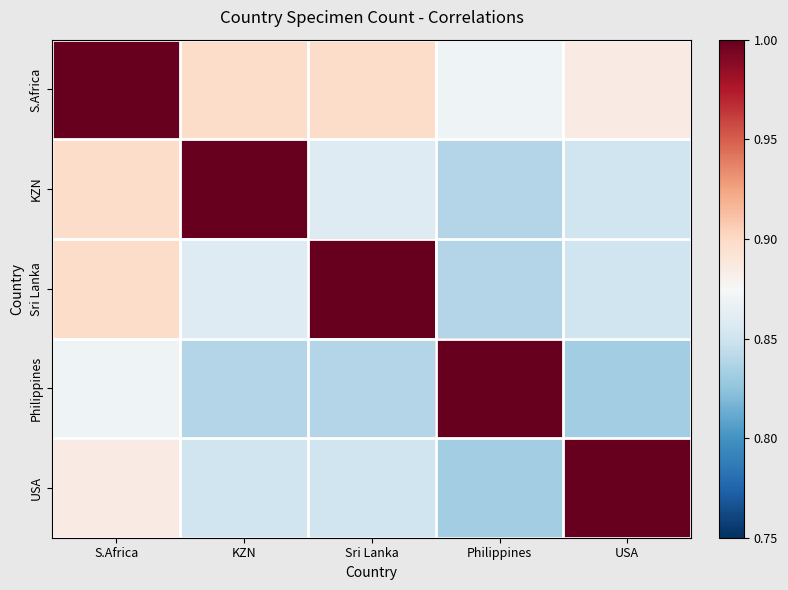

Which series has the largest total across all categories?

S.Africa